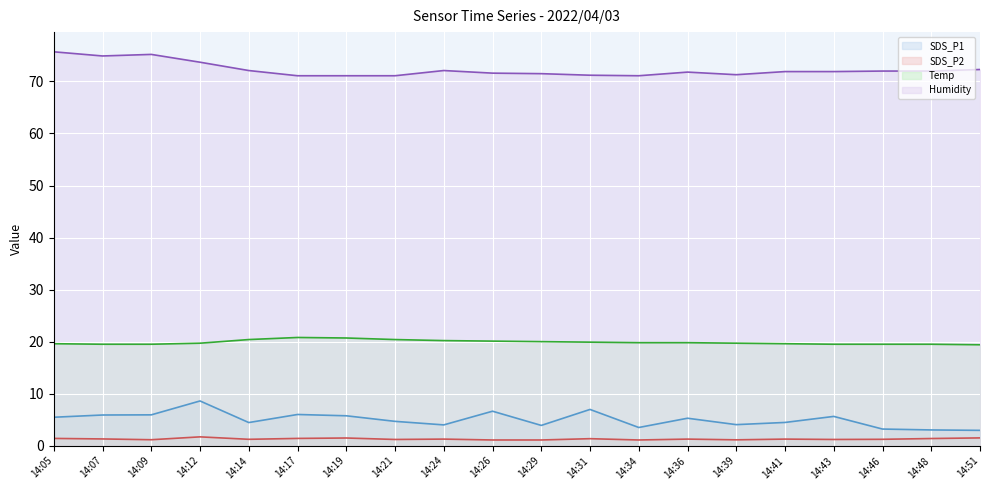

Is it true that SDS_P1 (line) equals 6.5 at 14:24?

False